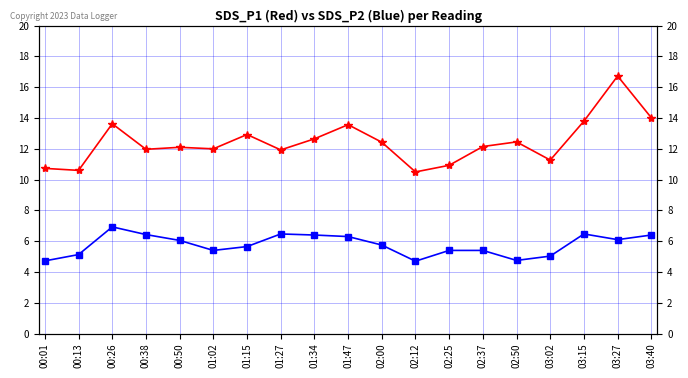

What is the label of the 3rd point from the right?

03:15